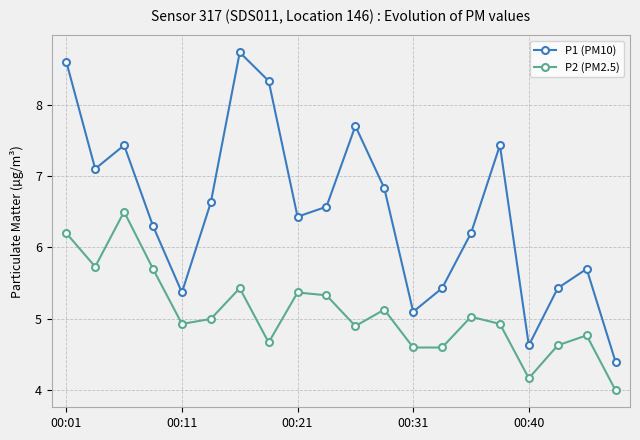

Which series has the widest spread of values?

P1 (PM10)